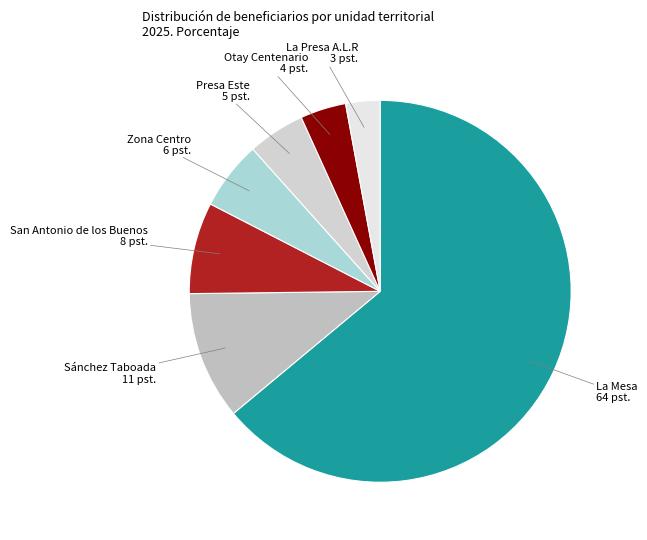

Which category has the smallest portion of the pie?

La Presa A.L.R